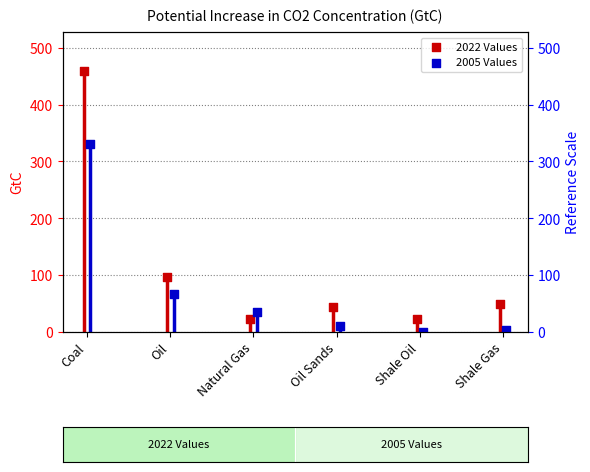

Which series reaches the minimum Y coordinate?

2005 Values